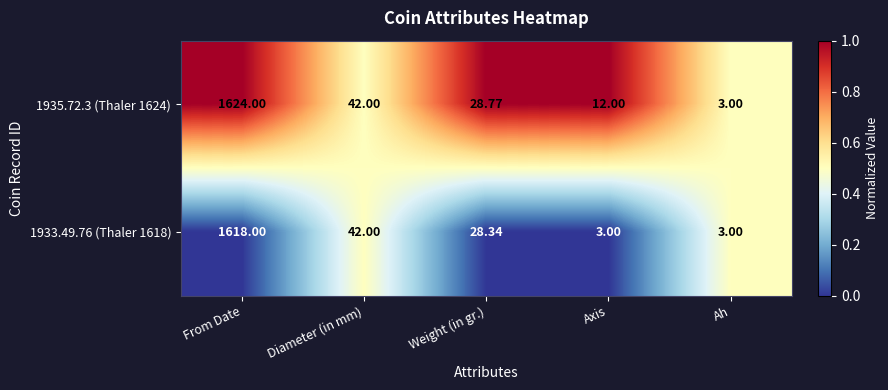

At which label does 1935.72.3 (Thaler 1624) first exceed 28?

From Date